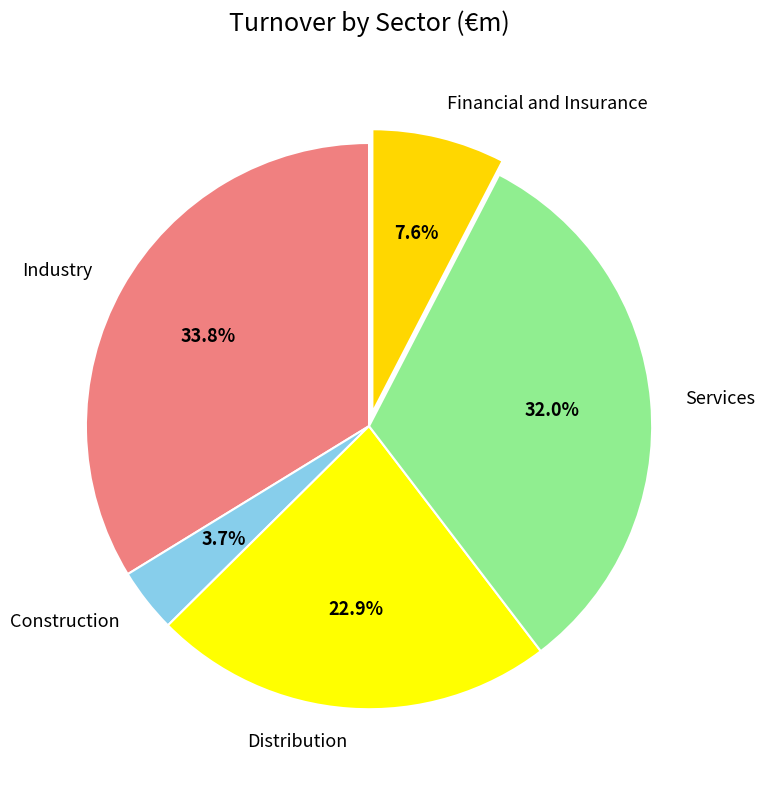

Do Industry and Financial and Insurance together represent more than half of the pie?

No